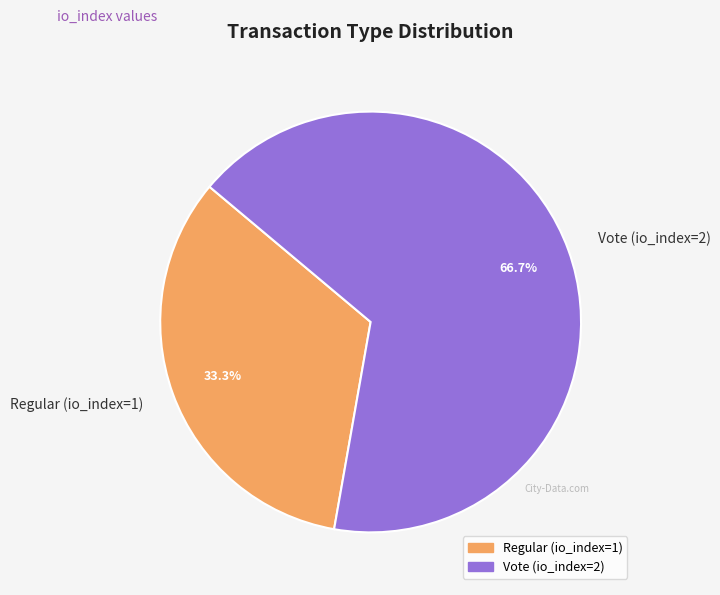

Is it true that Vote (io_index=2) is 67% of the pie?

True